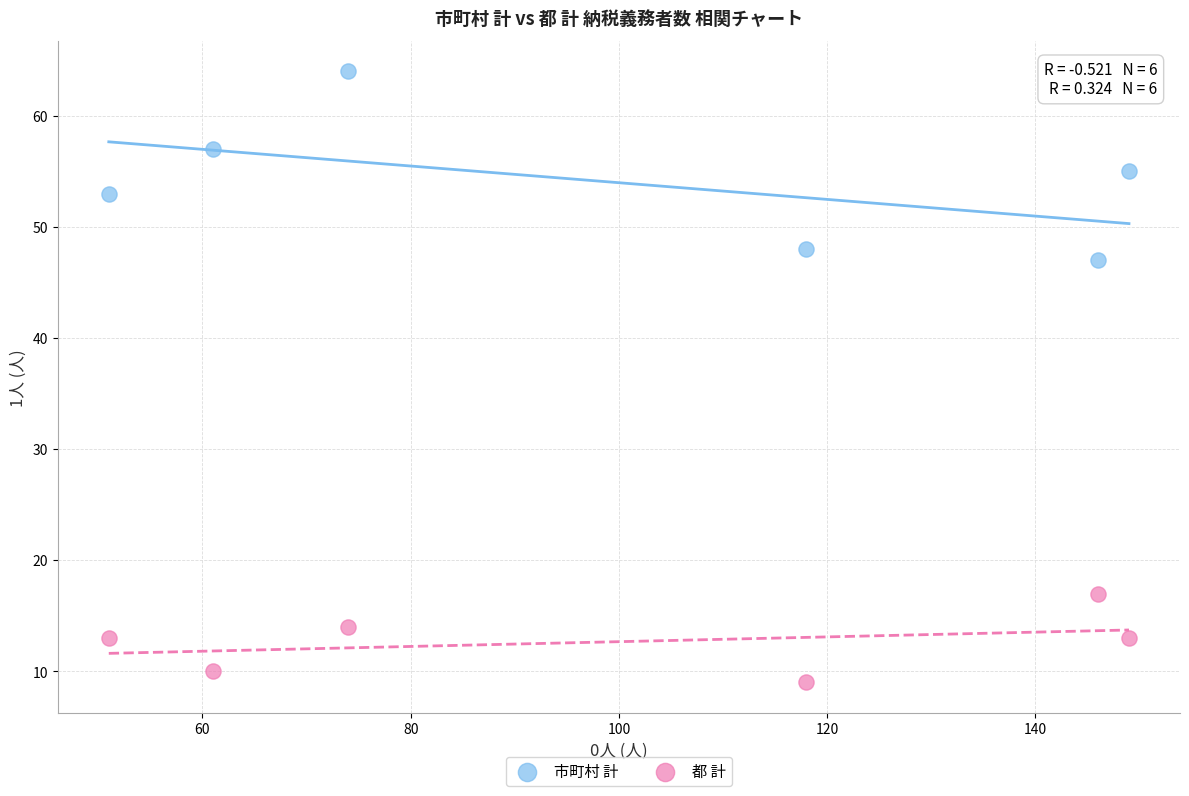

Which series reaches the maximum Y coordinate?

市町村 計